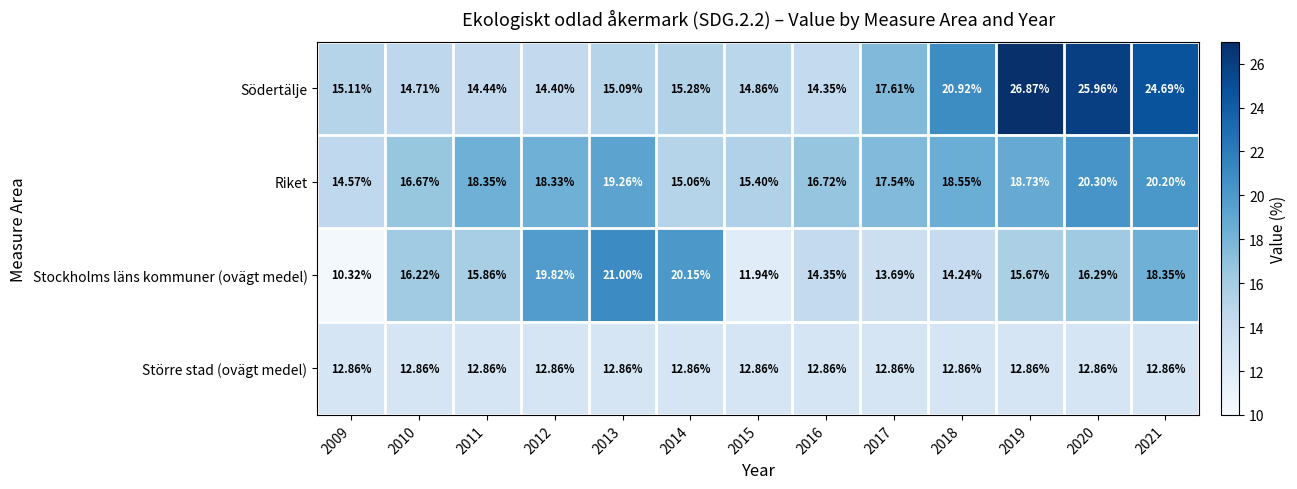

Which series changed the most between 2014 and 2017?

Stockholms läns kommuner (ovägt medel)